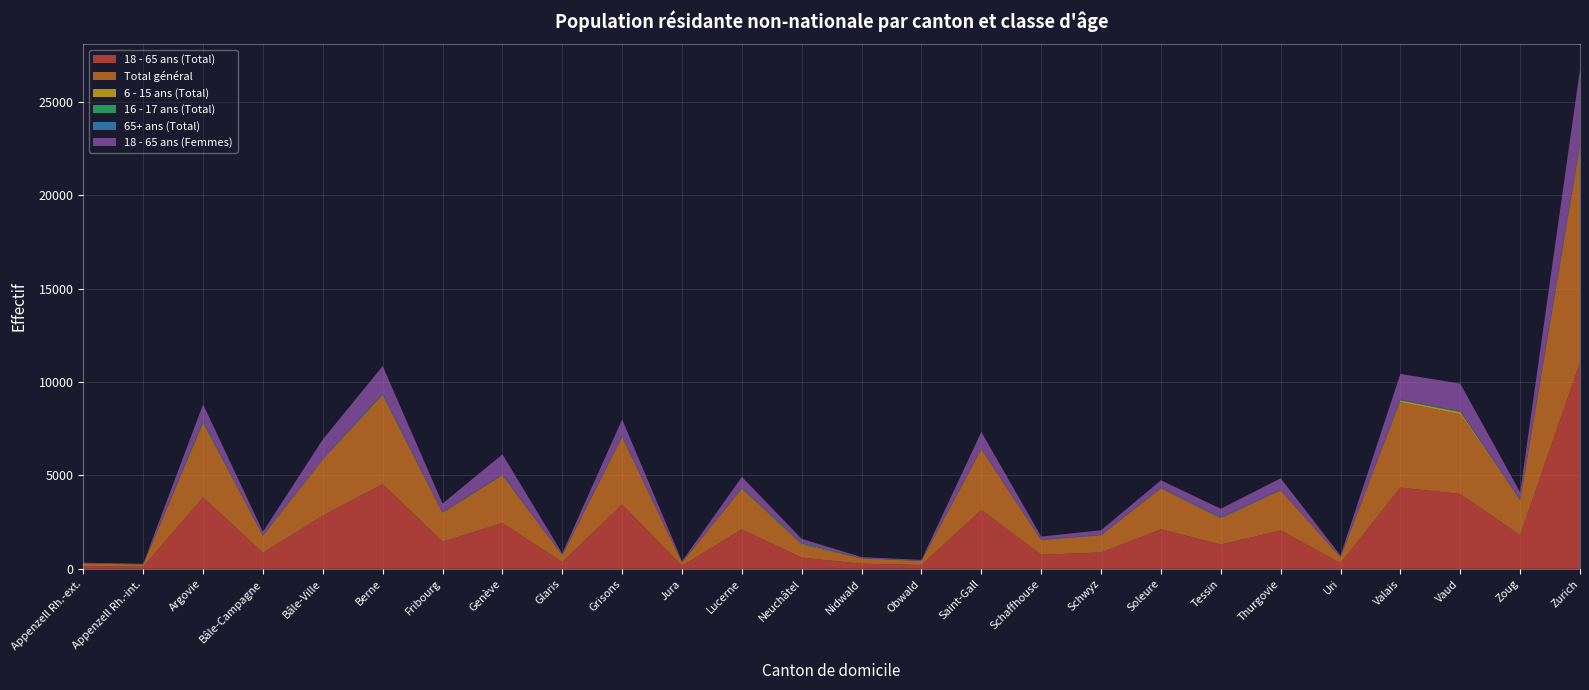

Reading left to right, extract all data points from this chart.

18 - 65 ans (Total): Appenzell Rh.-ext.=142	Appenzell Rh.-int.=114	Argovie=3831	Bâle-Campagne=857	Bâle-Ville=2846	Berne=4537	Fribourg=1455	Genève=2451	Glaris=360	Grisons=3442	Jura=164	Lucerne=2108	Neuchâtel=600	Nidwald=272	Obwald=206	Saint-Gall=3154	Schaffhouse=754	Schwyz=876	Soleure=2115	Tessin=1298	Thurgovie=2057	Uri=305	Valais=4351	Vaud=4007	Zoug=1801	Zurich=11043
Total général: Appenzell Rh.-ext.=144	Appenzell Rh.-int.=119	Argovie=3972	Bâle-Campagne=907	Bâle-Ville=2966	Berne=4716	Fribourg=1525	Genève=2545	Glaris=375	Grisons=3582	Jura=175	Lucerne=2172	Neuchâtel=696	Nidwald=289	Obwald=212	Saint-Gall=3233	Schaffhouse=787	Schwyz=912	Soleure=2182	Tessin=1387	Thurgovie=2122	Uri=318	Valais=4582	Vaud=4267	Zoug=1870	Zurich=11523
6 - 15 ans (Total): Appenzell Rh.-ext.=0	Appenzell Rh.-int.=1	Argovie=26	Bâle-Campagne=17	Bâle-Ville=43	Berne=58	Fribourg=23	Genève=23	Glaris=3	Grisons=41	Jura=4	Lucerne=24	Neuchâtel=11	Nidwald=4	Obwald=3	Saint-Gall=25	Schaffhouse=7	Schwyz=13	Soleure=20	Tessin=26	Thurgovie=26	Uri=7	Valais=85	Vaud=116	Zoug=20	Zurich=125
16 - 17 ans (Total): Appenzell Rh.-ext.=0	Appenzell Rh.-int.=0	Argovie=51	Bâle-Campagne=17	Bâle-Ville=5	Berne=28	Fribourg=17	Genève=5	Glaris=7	Grisons=31	Jura=2	Lucerne=15	Neuchâtel=59	Nidwald=4	Obwald=1	Saint-Gall=18	Schaffhouse=8	Schwyz=4	Soleure=17	Tessin=8	Thurgovie=14	Uri=1	Valais=22	Vaud=29	Zoug=8	Zurich=46
65+ ans (Total): Appenzell Rh.-ext.=1	Appenzell Rh.-int.=3	Argovie=30	Bâle-Campagne=2	Bâle-Ville=8	Berne=29	Fribourg=4	Genève=25	Glaris=3	Grisons=16	Jura=2	Lucerne=12	Neuchâtel=5	Nidwald=4	Obwald=1	Saint-Gall=13	Schaffhouse=13	Schwyz=10	Soleure=10	Tessin=42	Thurgovie=7	Uri=0	Valais=23	Vaud=12	Zoug=23	Zurich=60
18 - 65 ans (Femmes): Appenzell Rh.-ext.=39	Appenzell Rh.-int.=33	Argovie=900	Bâle-Campagne=185	Bâle-Ville=1062	Berne=1490	Fribourg=471	Genève=1081	Glaris=77	Grisons=889	Jura=58	Lucerne=593	Neuchâtel=229	Nidwald=52	Obwald=52	Saint-Gall=886	Schaffhouse=158	Schwyz=249	Soleure=397	Tessin=454	Thurgovie=623	Uri=80	Valais=1377	Vaud=1488	Zoug=377	Zurich=3953